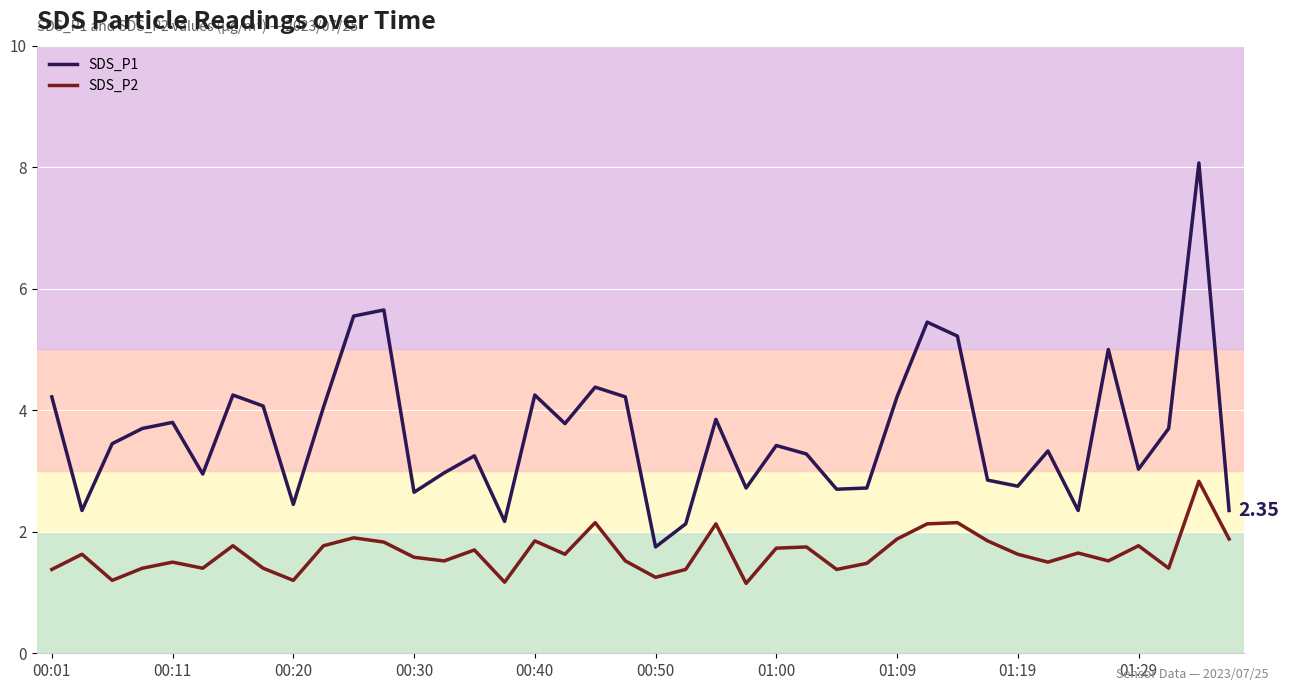

Read the SDS_P2 value at 31.

1.9